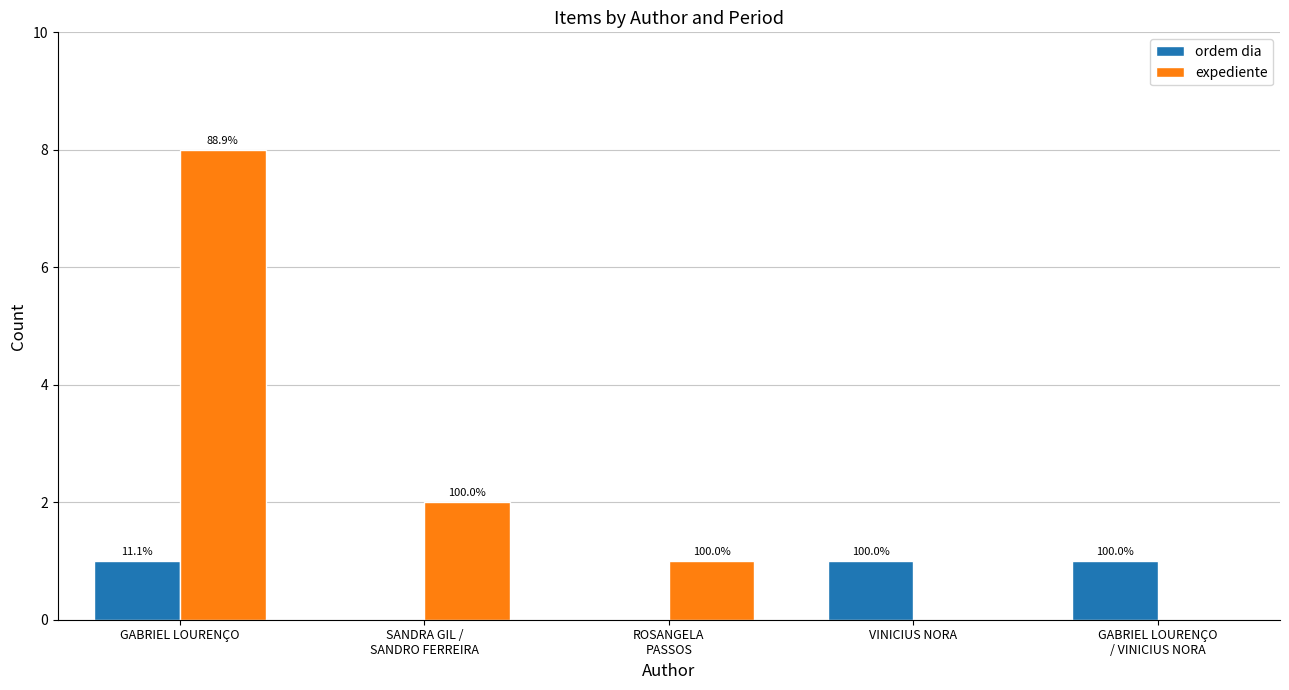

What is the difference between the highest and lowest values at SANDRA GIL /
SANDRO FERREIRA?

2